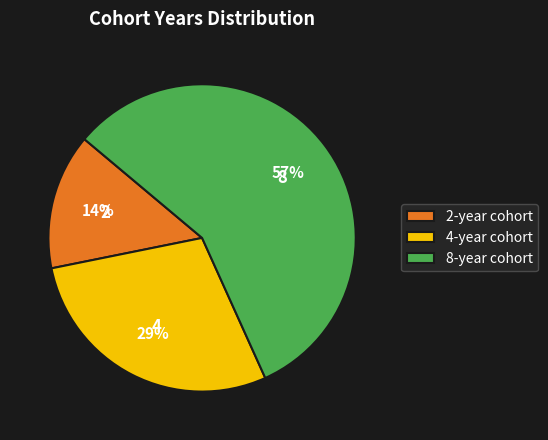

Rank the categories by value from highest to lowest.

8-year cohort, 4-year cohort, 2-year cohort